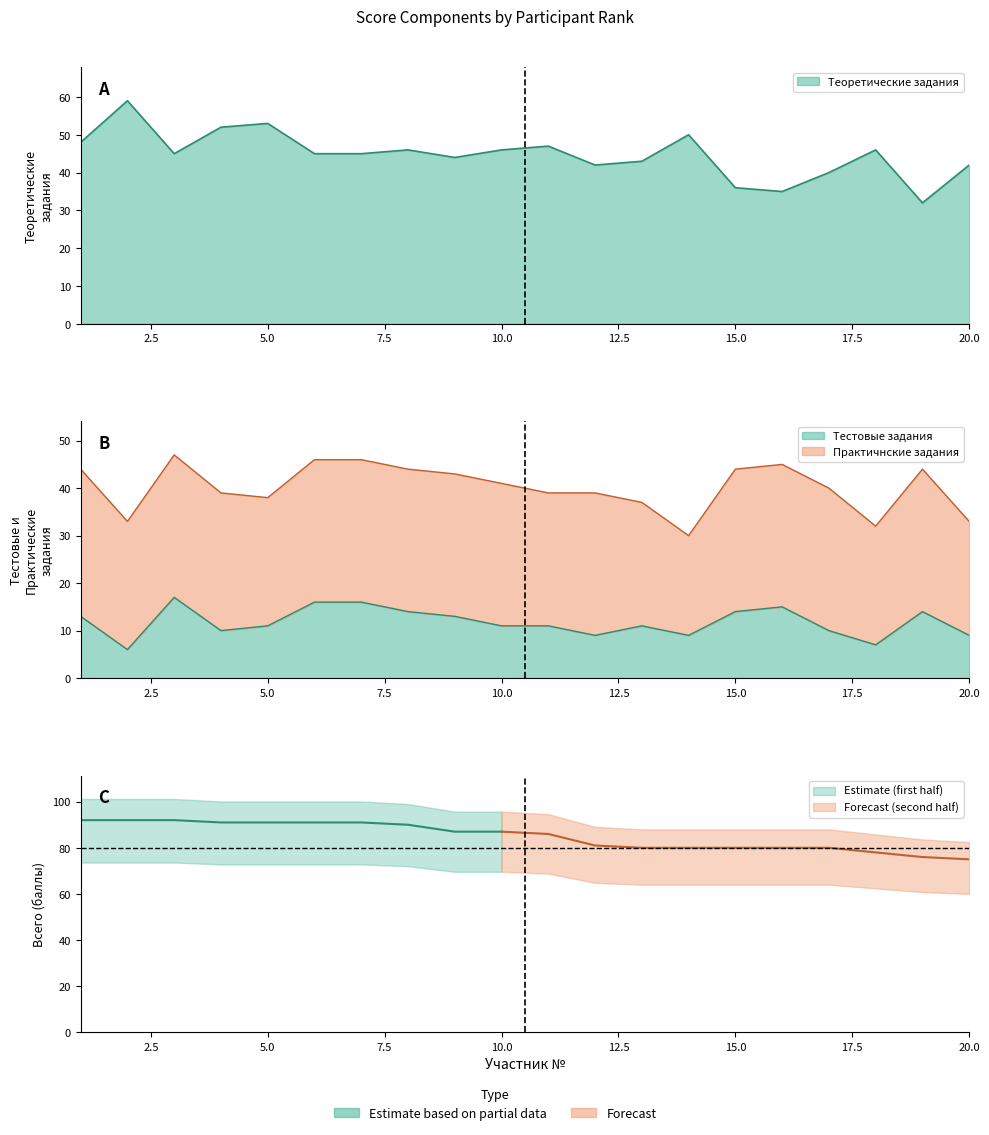

At which category does Тестовые задания reach its first local peak?

3